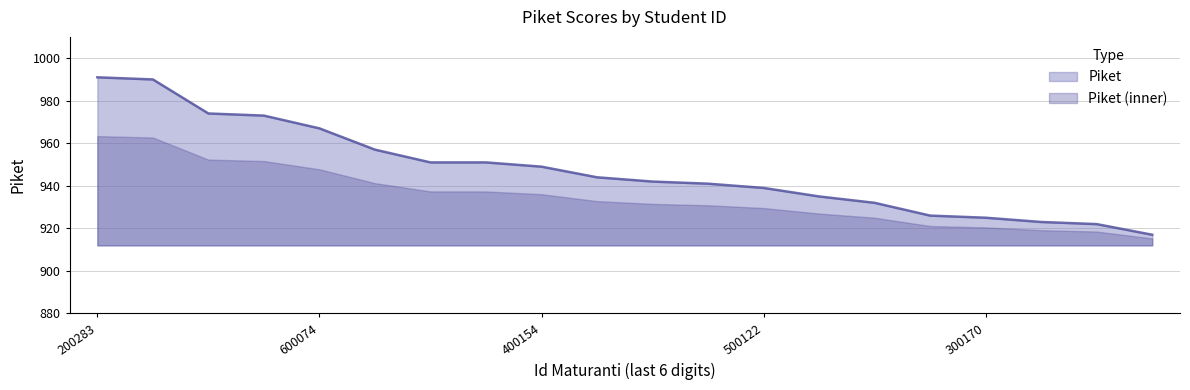

What is the difference between the maximum and minimum values in the Piket series?

74.0